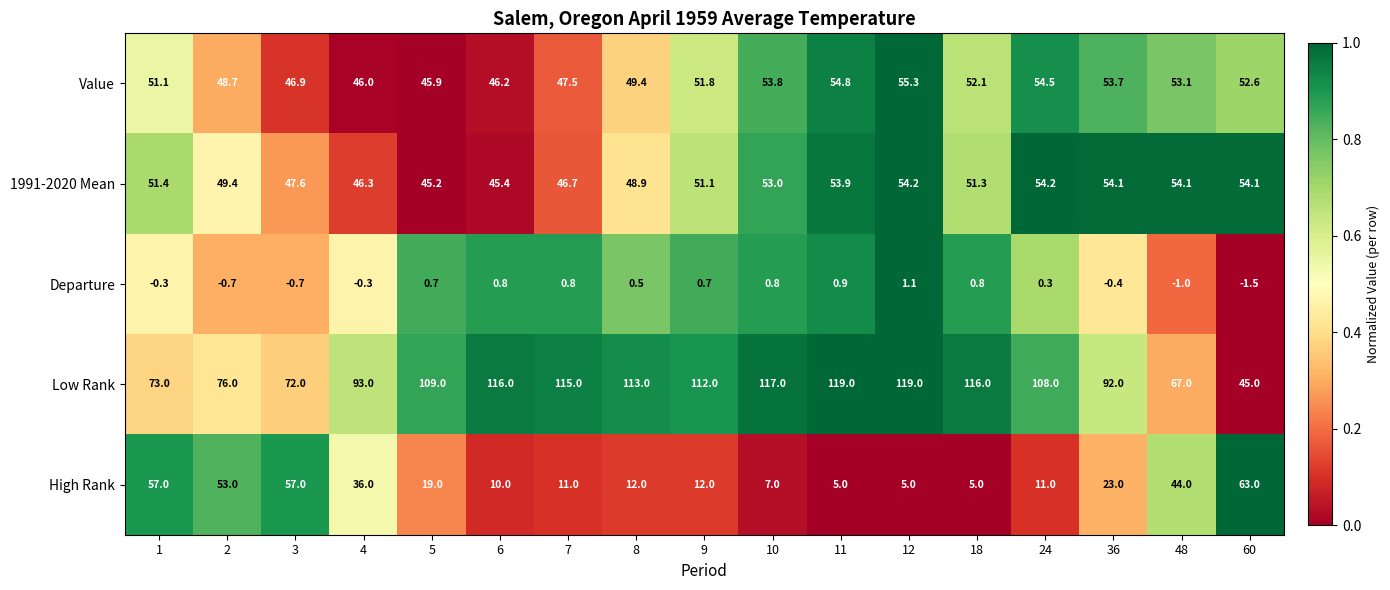

What is the difference between the High Rank values at 9 and 12?

7.0